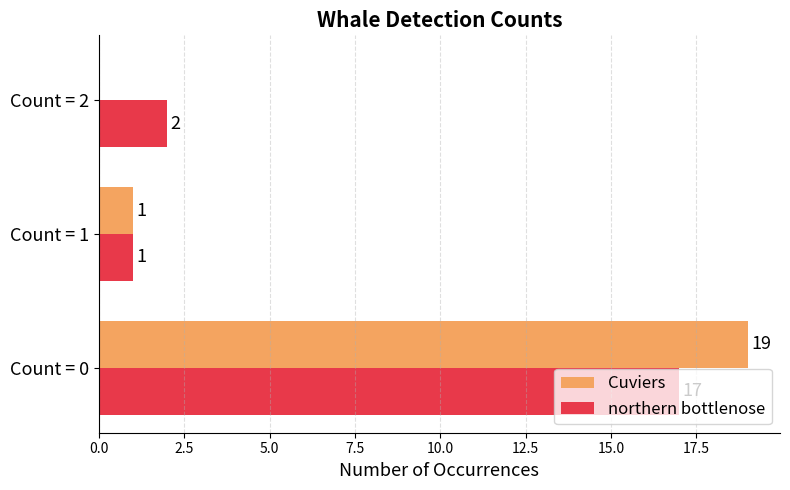

Between Count = 0 and Count = 1, which series saw the biggest shift?

Cuviers